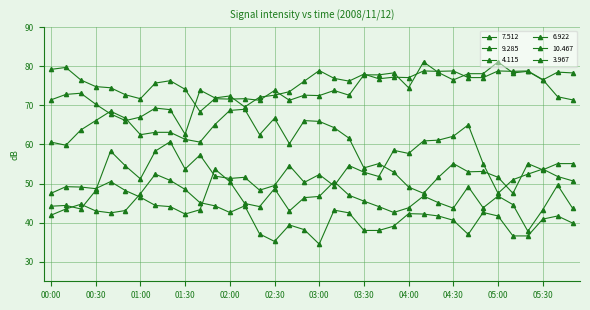

How many categories are shown in the chart?

36